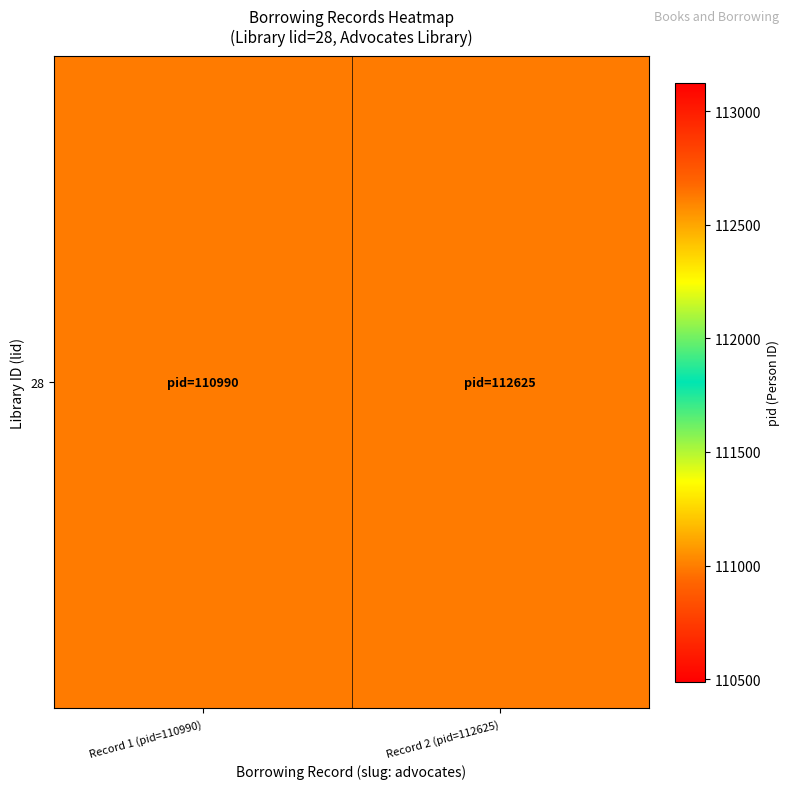

List the labels in order of value, smallest first.

Record 1 (pid=110990), Record 2 (pid=112625)